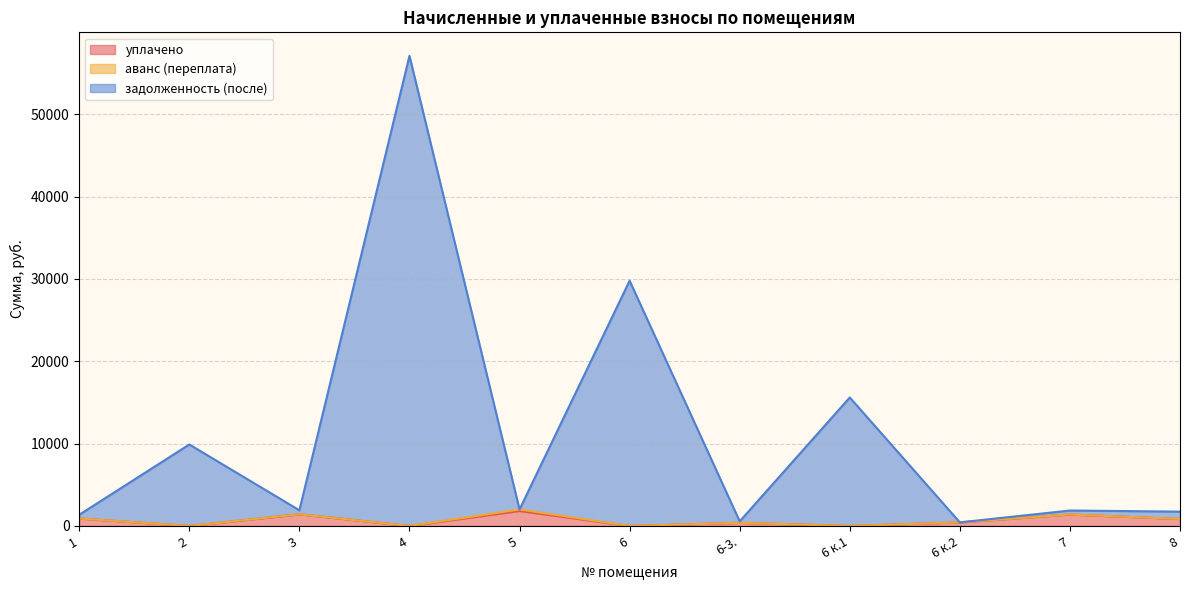

Does the chart have visible grid lines?

Yes